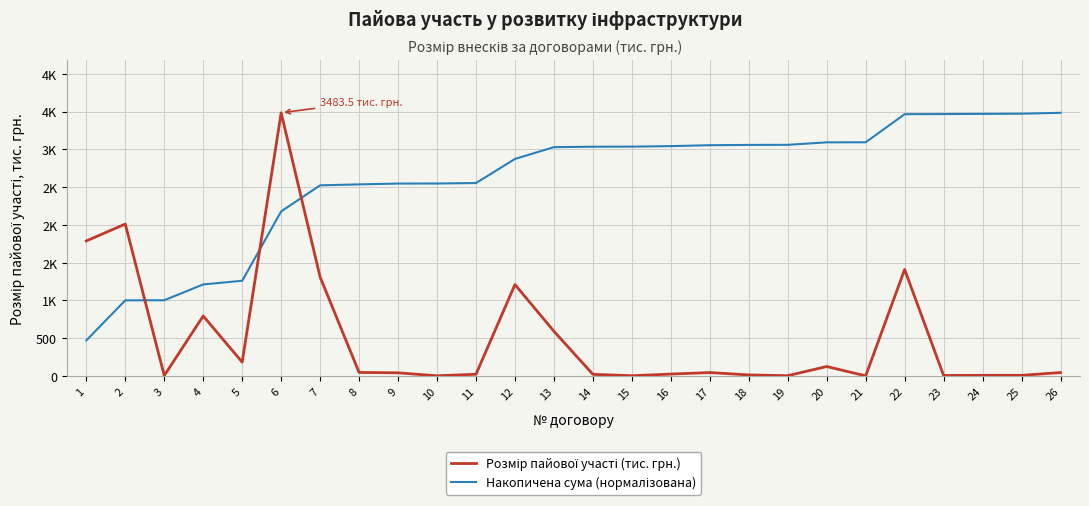

At which category is the sum across all series the highest?

6